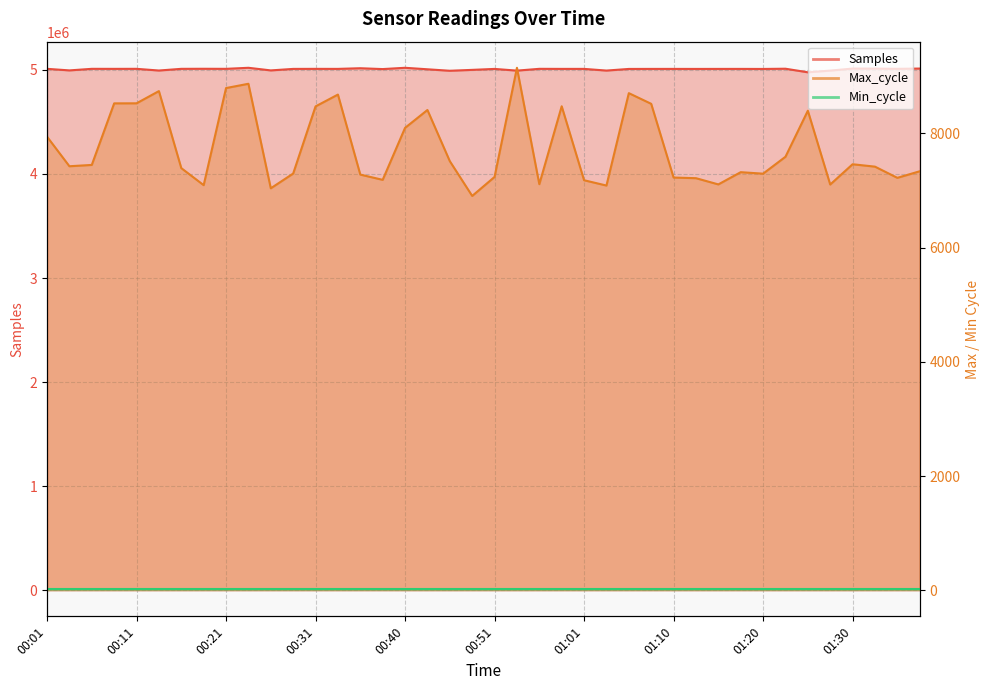

True or false: Max_cycle and Samples intersect in this chart.

False